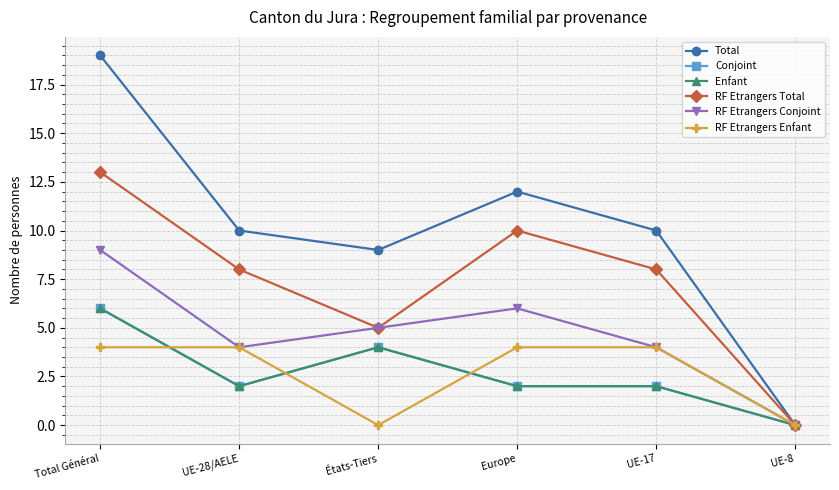

Does the chart display data point markers on the line(s)?

Yes